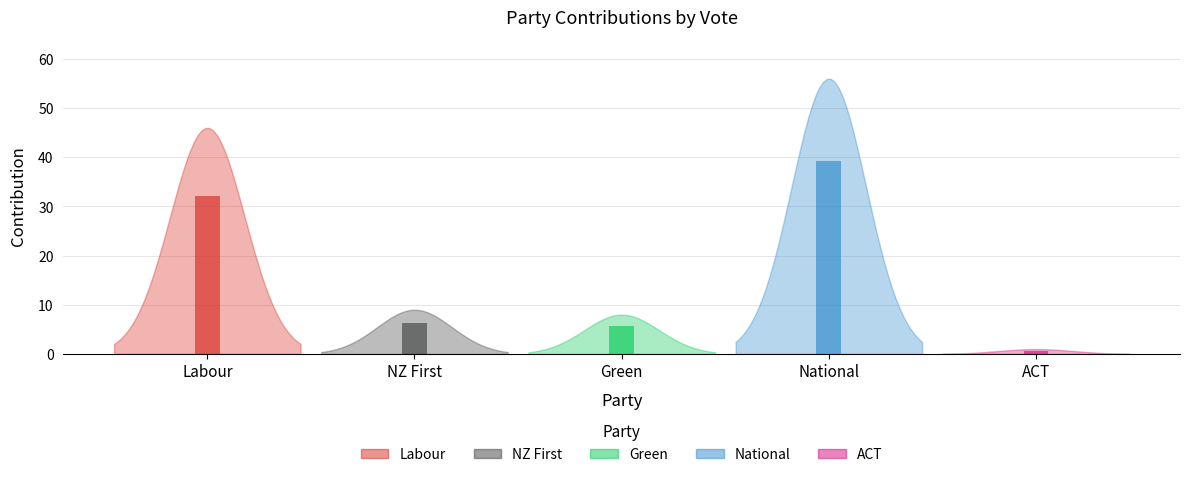

Rank the series at National from lowest to highest value.

Labour, NZ First, Green, ACT, National